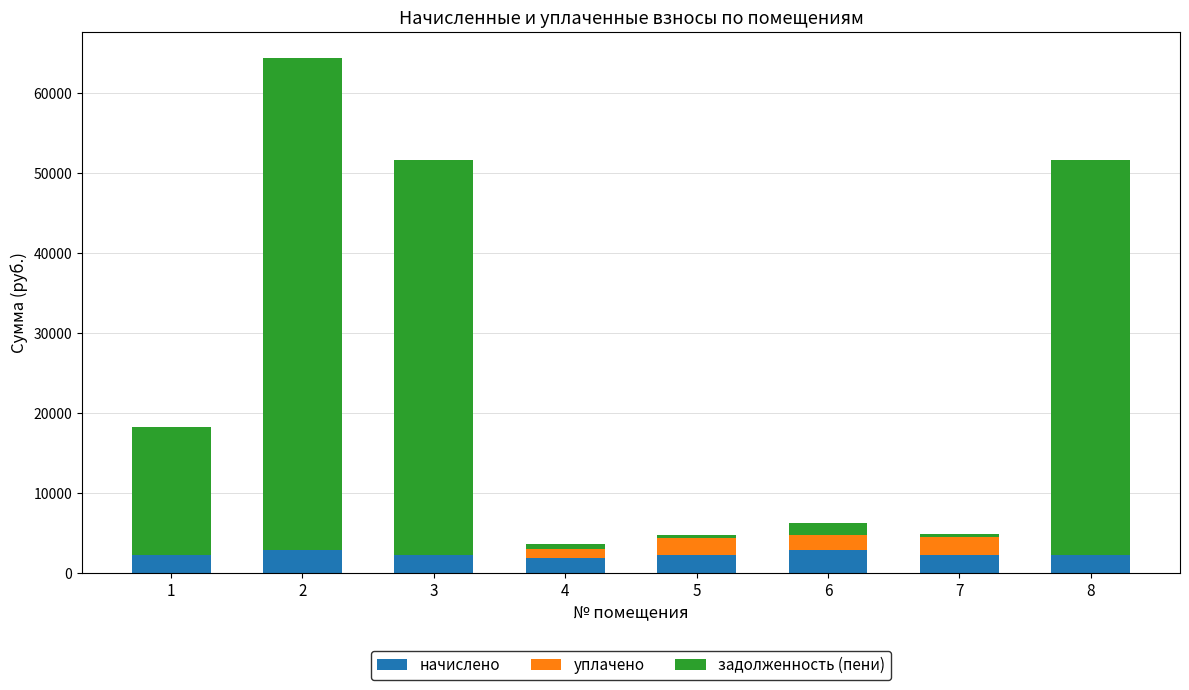

What is the highest value of the начислено series?

2882.0